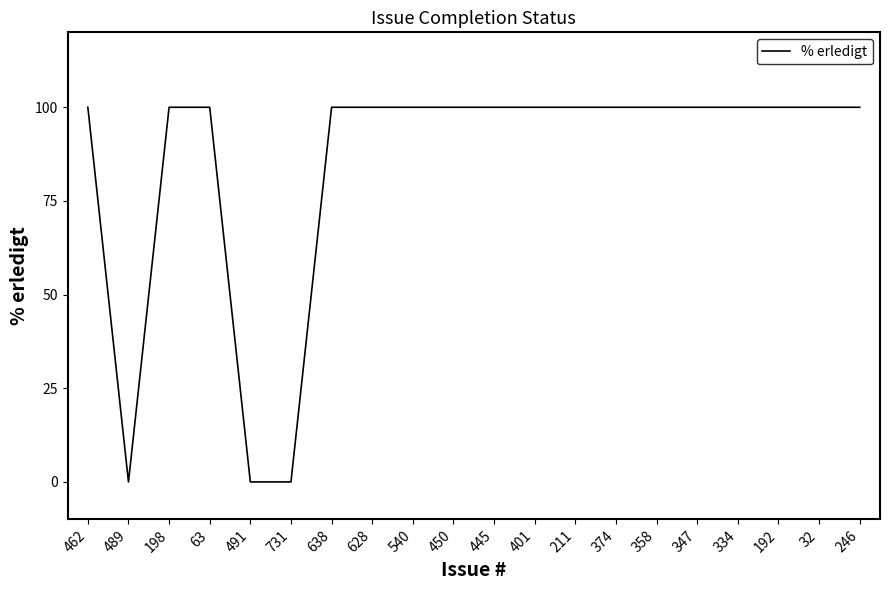

The chart shows a value of 100 at 334. True or false?

True